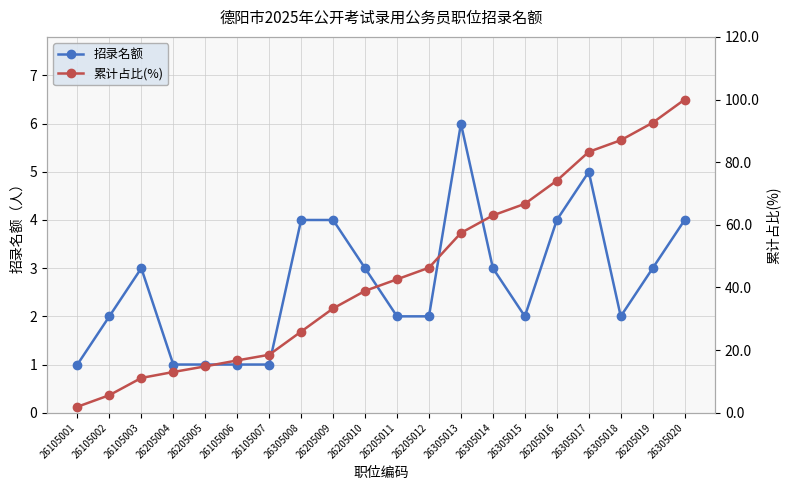

The value of 累计占比(%) at 26305018 is 87.0. True or false?

True